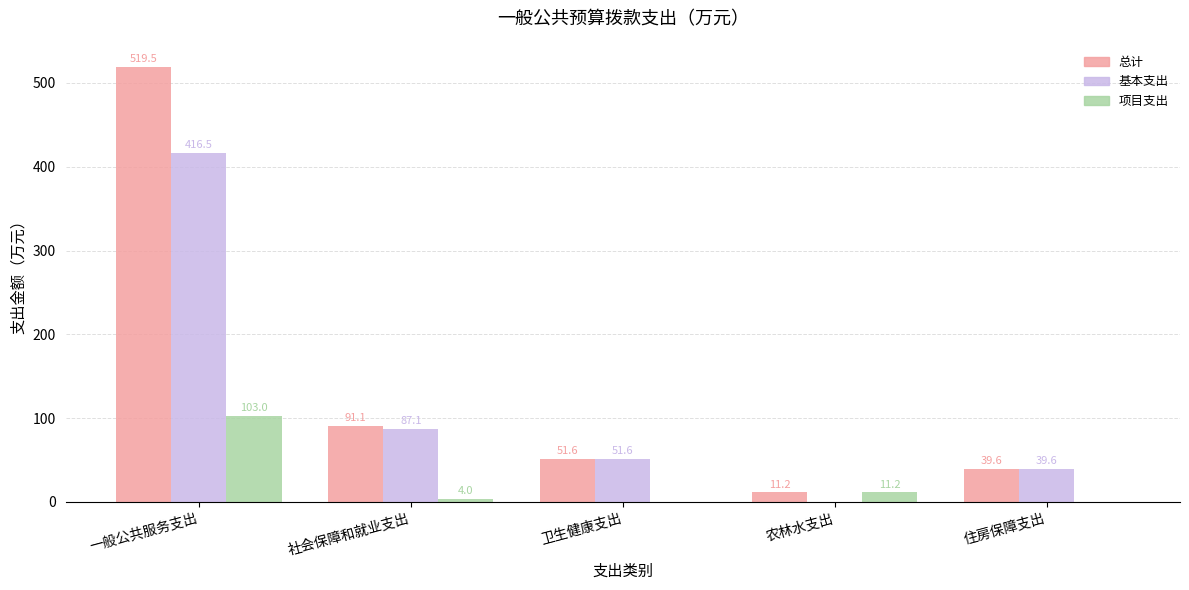

What is the sum of the 项目支出 values at 农林水支出 and 住房保障支出?

11.2